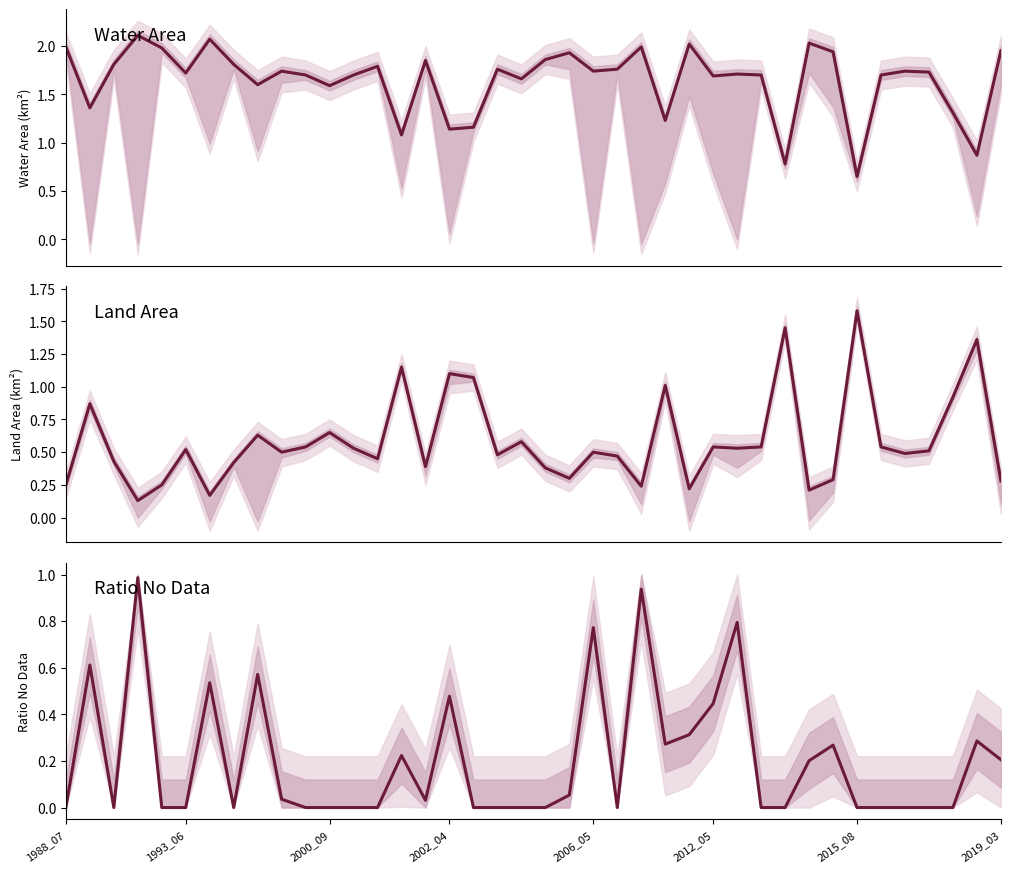

Is the value of ratioOrigNoData at 23 greater than the value of waterArea at 37?

No